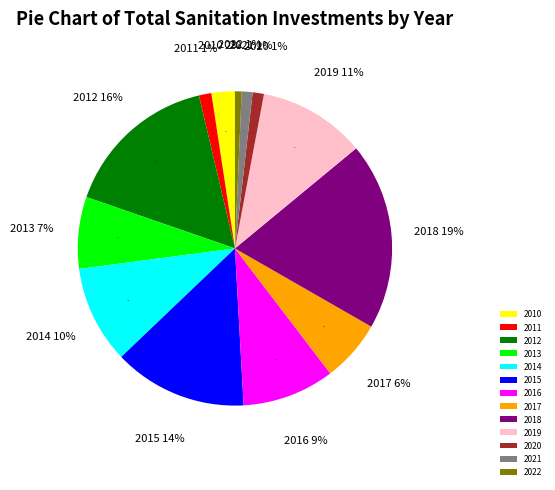

What percentage is NOT represented by 2010?

97.6%